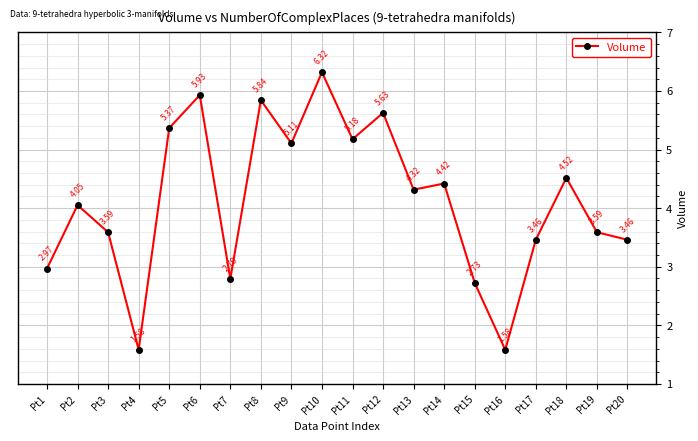

What is the value of the 9th point from the left?

5.1